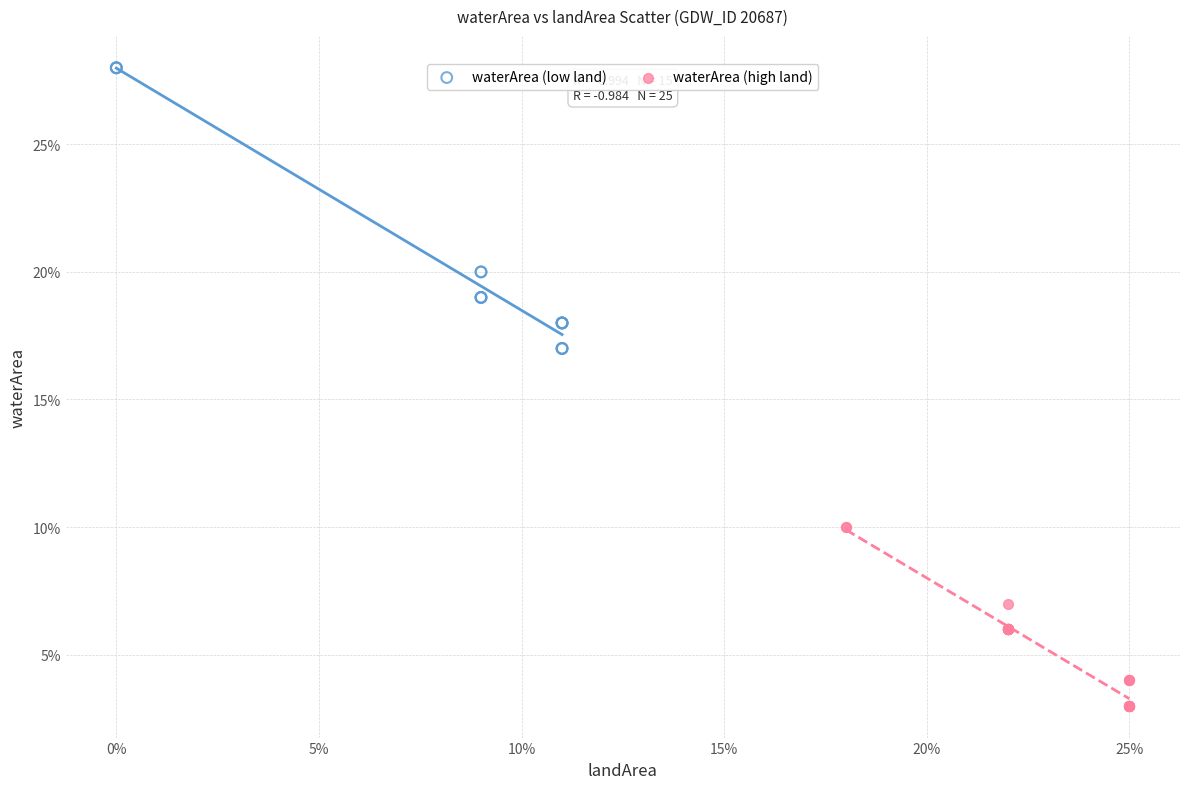

Which series has the largest Y range (max minus min)?

waterArea (low land)